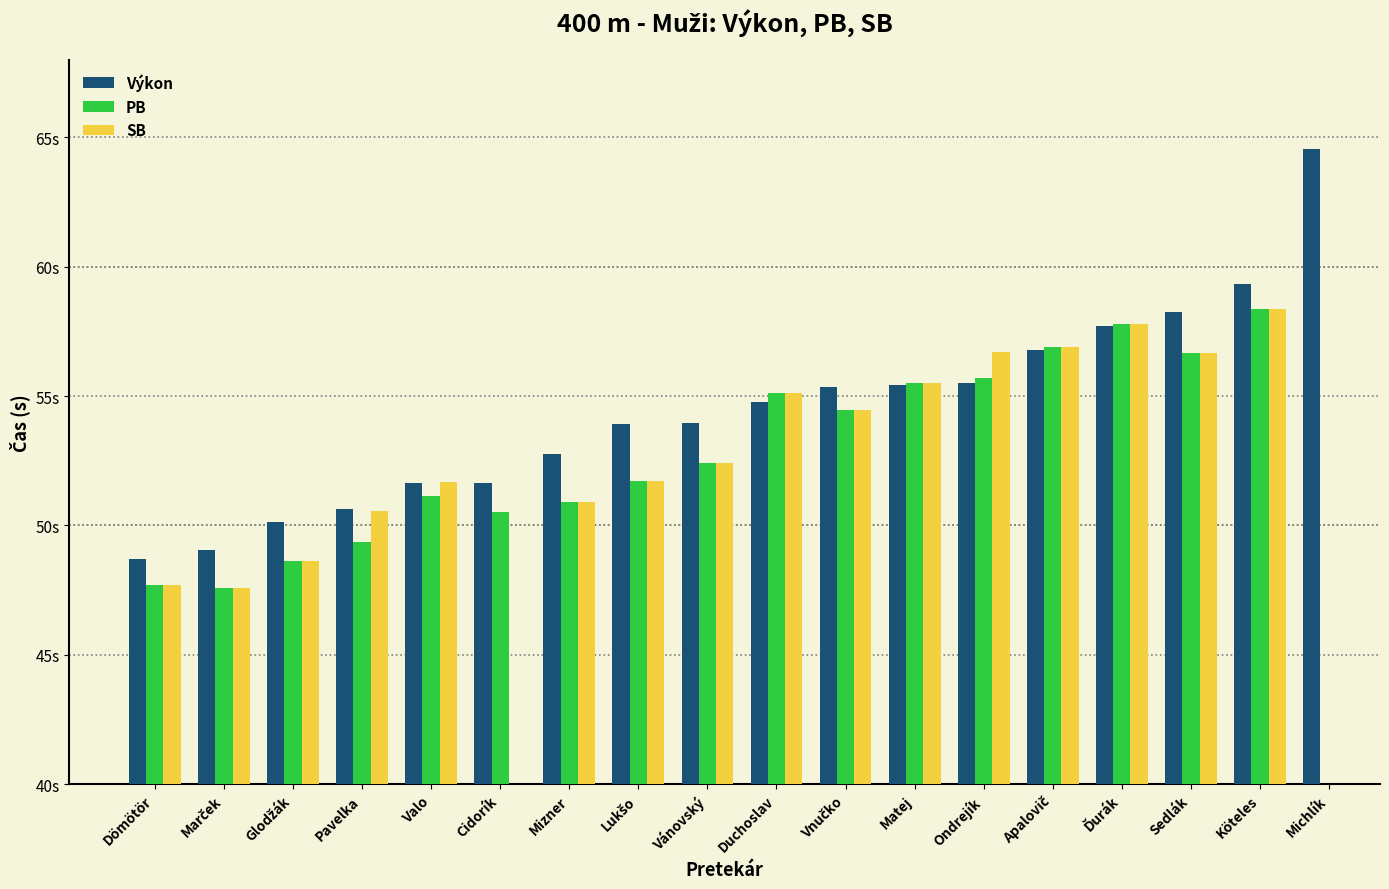

The value of SB at Glodžák is 48.6. True or false?

True